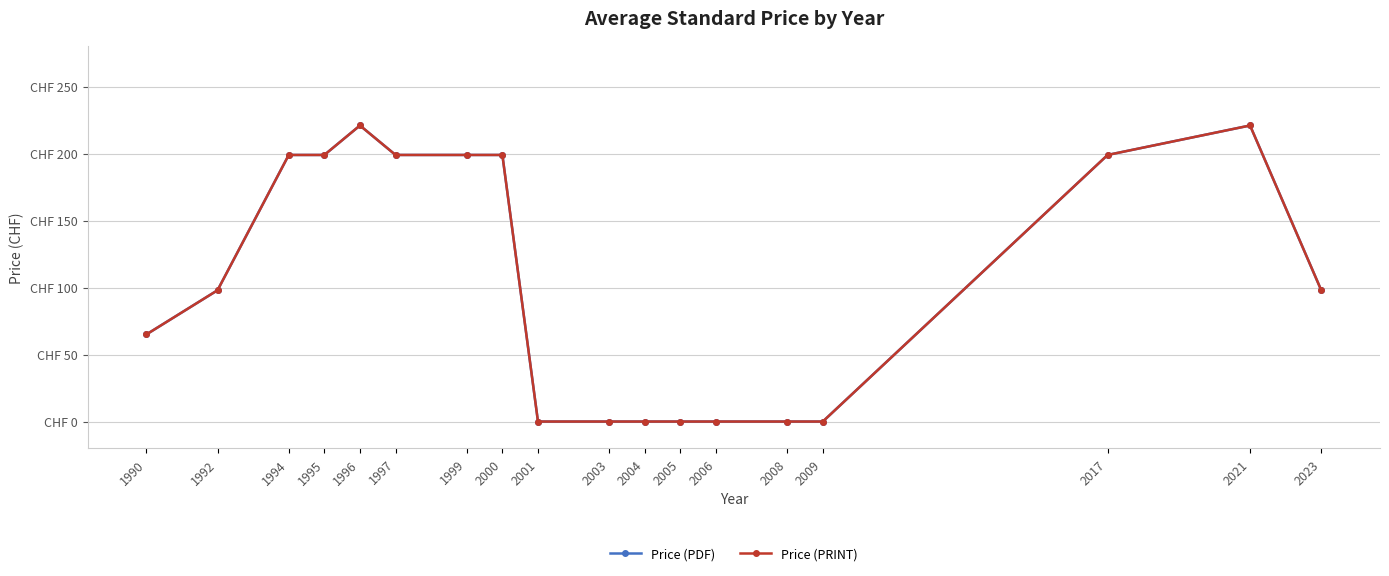

Is this an area chart (filled region under the line)?

No